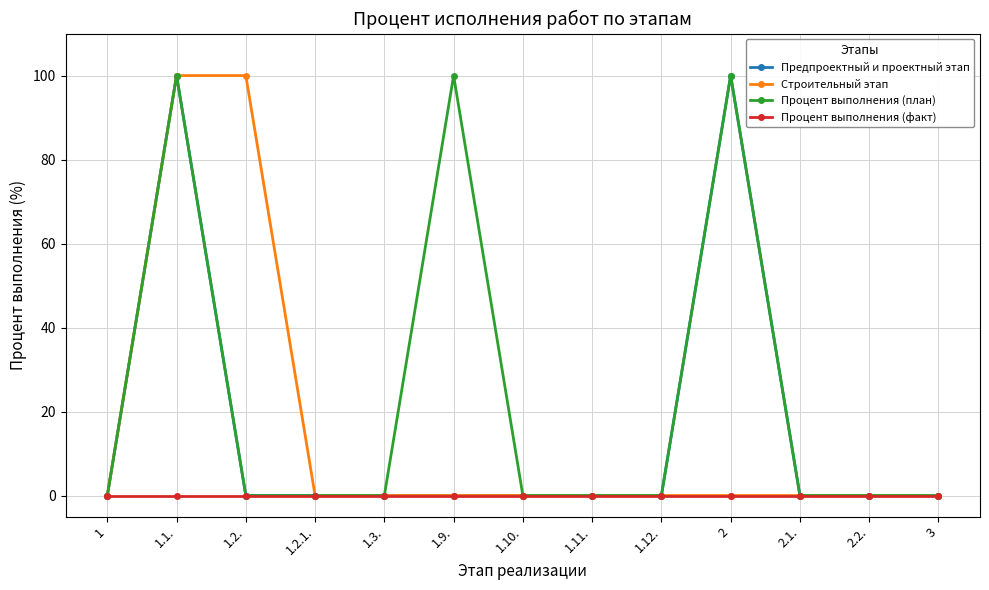

What is the greatest value displayed?

100